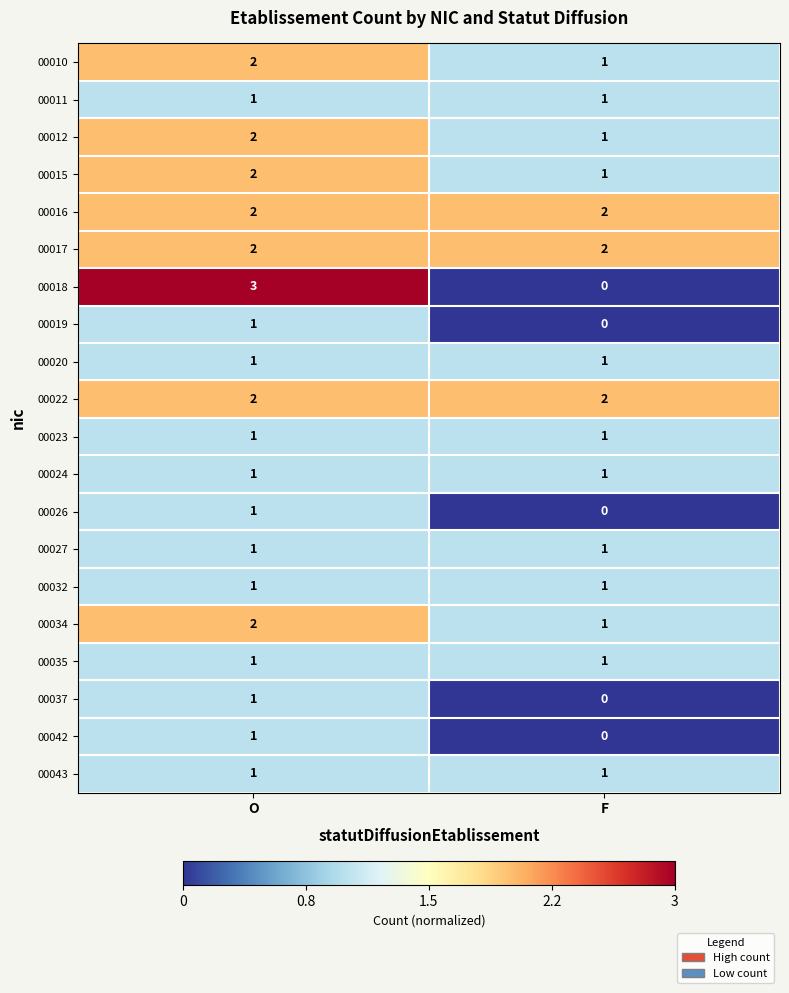

At how many categories does at least one series exceed 0?

2